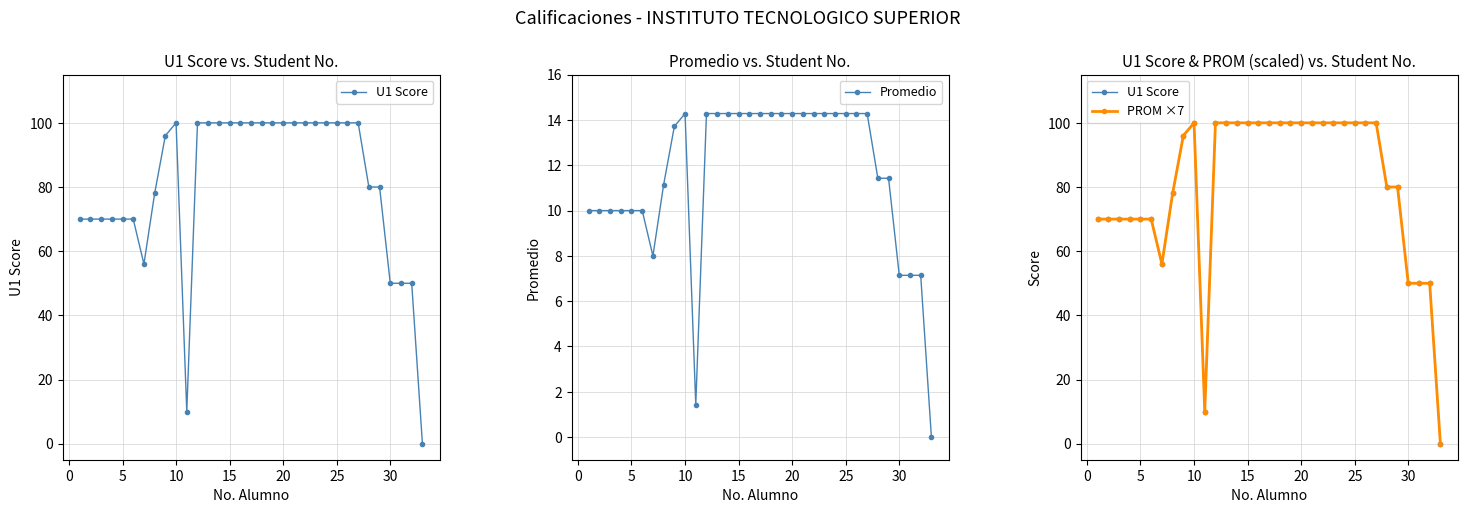

What is the highest value of the Promedio series?

14.3